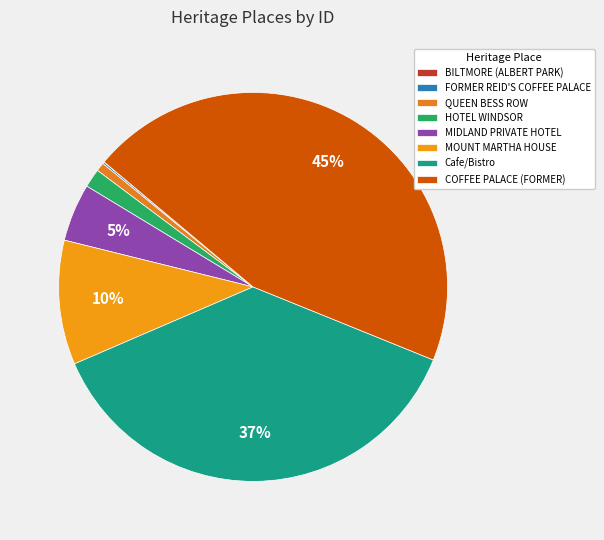

To the nearest percent, what is the difference between the BILTMORE (ALBERT PARK) and Cafe/Bistro slice percentages?

37%